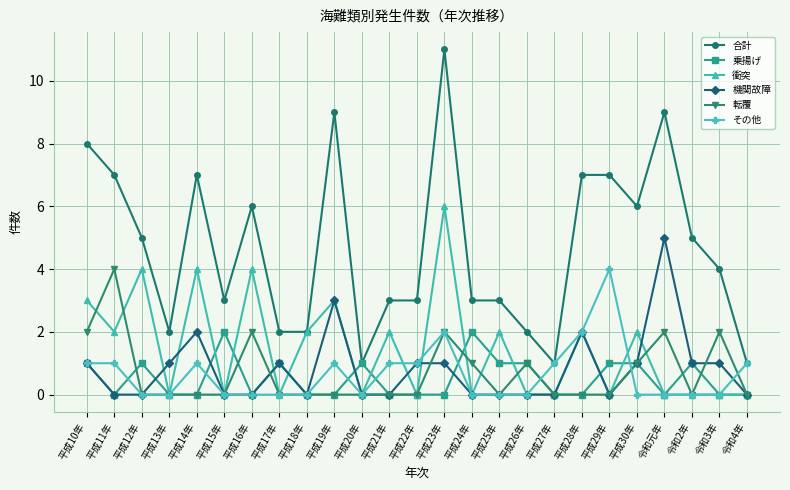

How many series are shown in this chart?

6